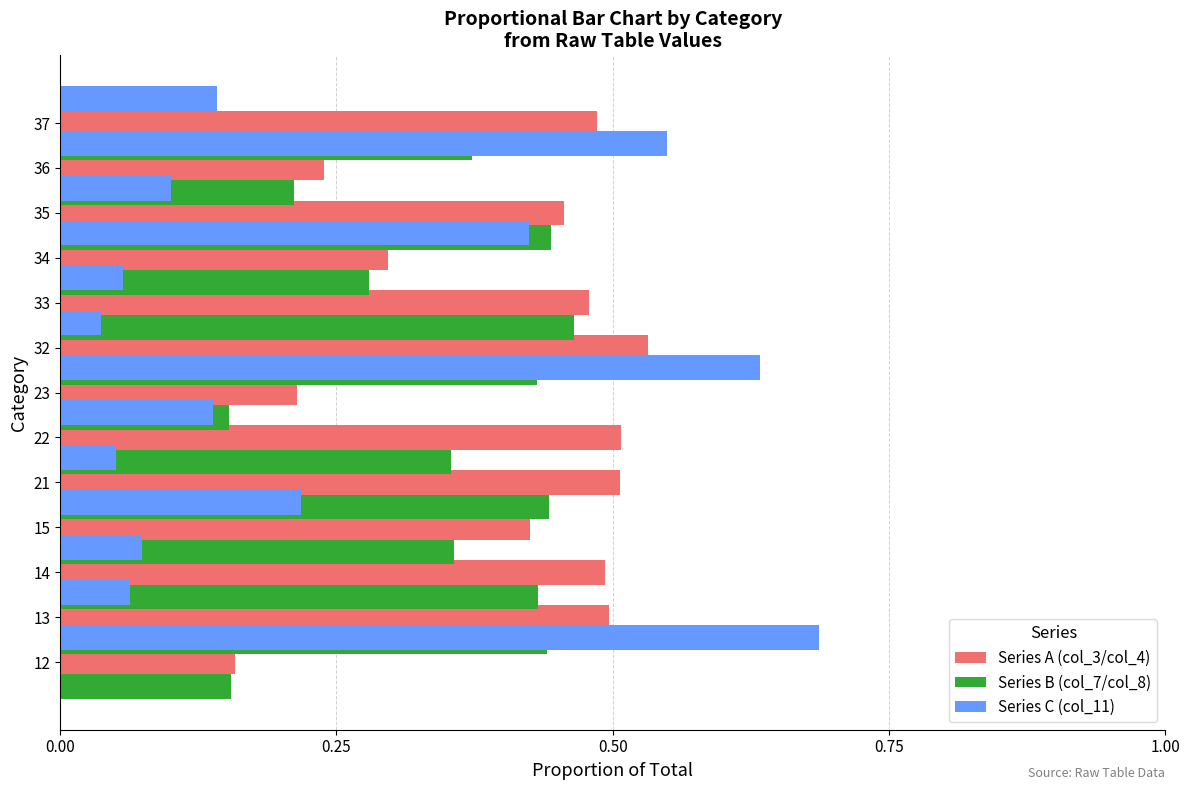

What are all the series names shown in the legend?

Series A (col_3/col_4), Series B (col_7/col_8), Series C (col_11)